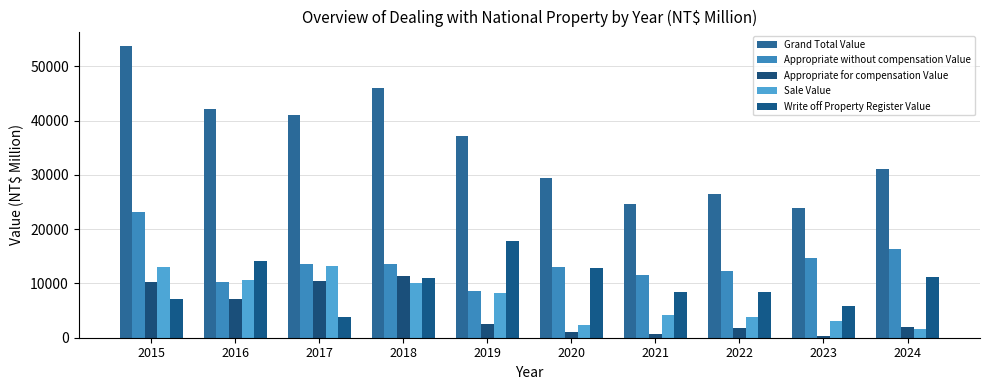

Reading left to right, extract all data points from this chart.

Grand Total Value: 53751	42197	41080	46066	37101	29411	24728	26431	23823	31101
Appropriate without compensation Value: 23241	10278	13613	13503	8646	13123	11539	12298	14761	16341
Appropriate for compensation Value: 10230	7203	10478	11352	2491	964	633	1858	262	2013
Sale Value: 13107	10613	13237	10112	8202	2403	4170	3905	3007	1595
Write off Property Register Value: 7169	14096	3750	11083	17762	12921	8387	8371	5793	11152